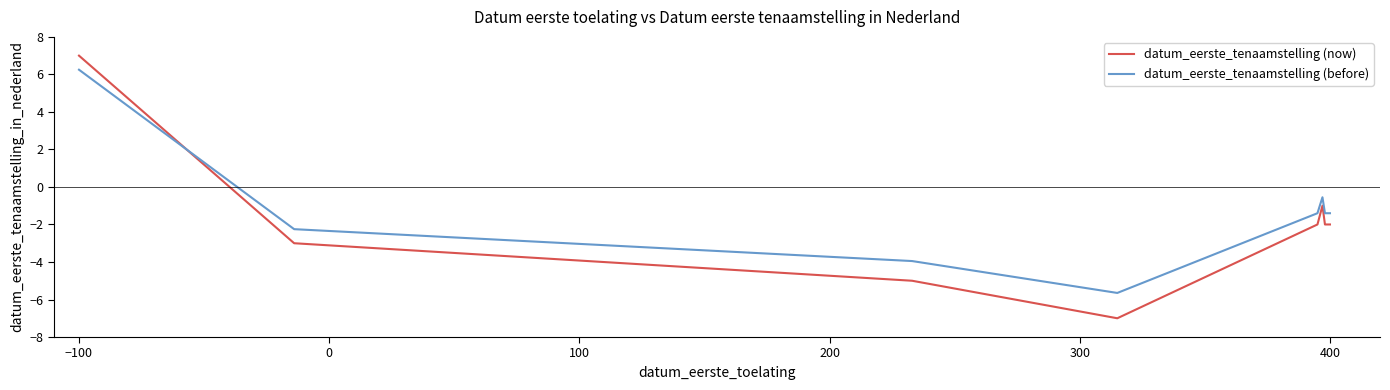

What is the difference between the second highest and second lowest values in the datum_eerste_tenaamstelling (before) series?

3.4